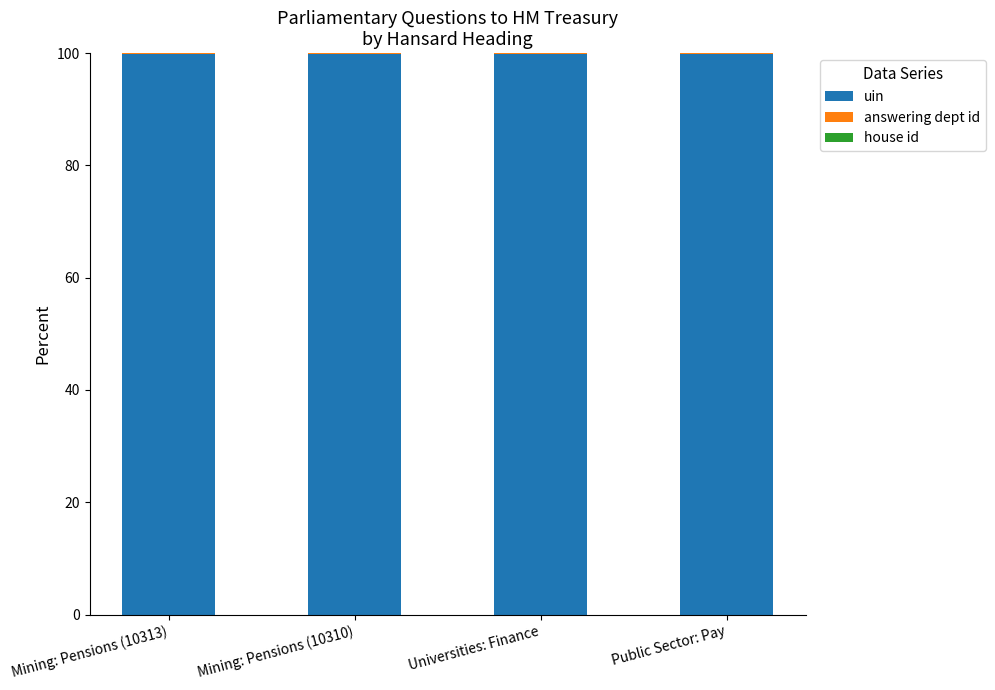

The value of uin at Universities: Finance is 99.9. True or false?

True